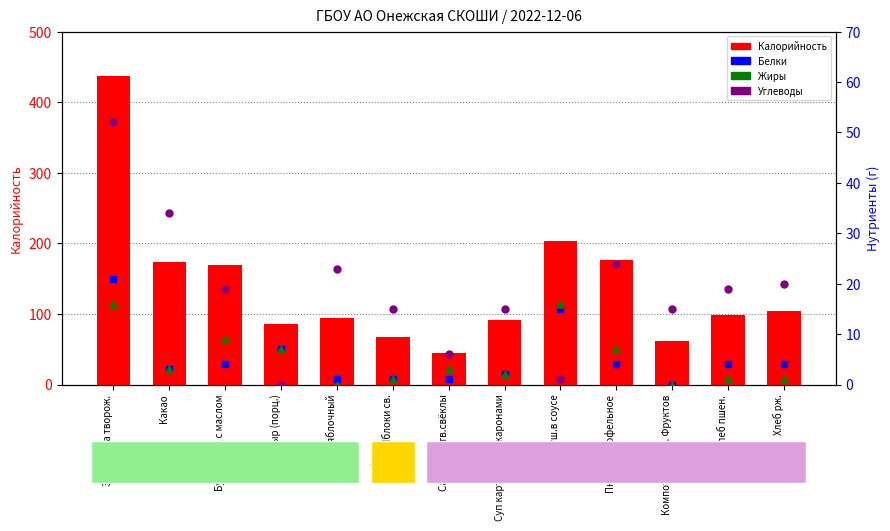

At how many categories does at least one series exceed 126?

5